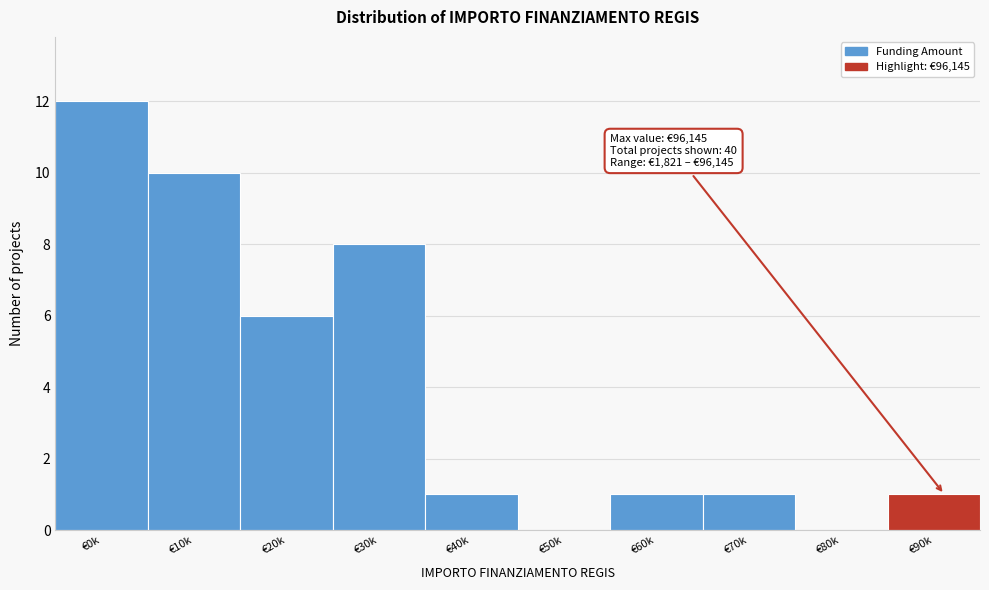

Reading left to right, what are all the values shown in this chart?

€0k=12	€10k=10	€20k=6	€30k=8	€40k=1	€50k=0	€60k=1	€70k=1	€80k=0	€90k=1